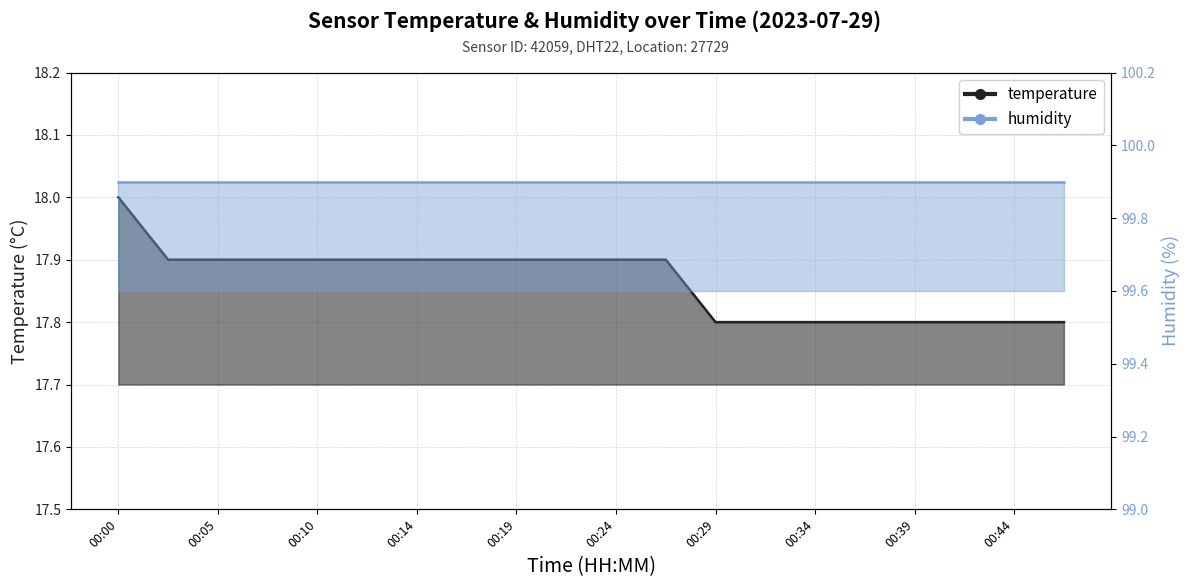

What is the approximate value at 00:41?

17.8